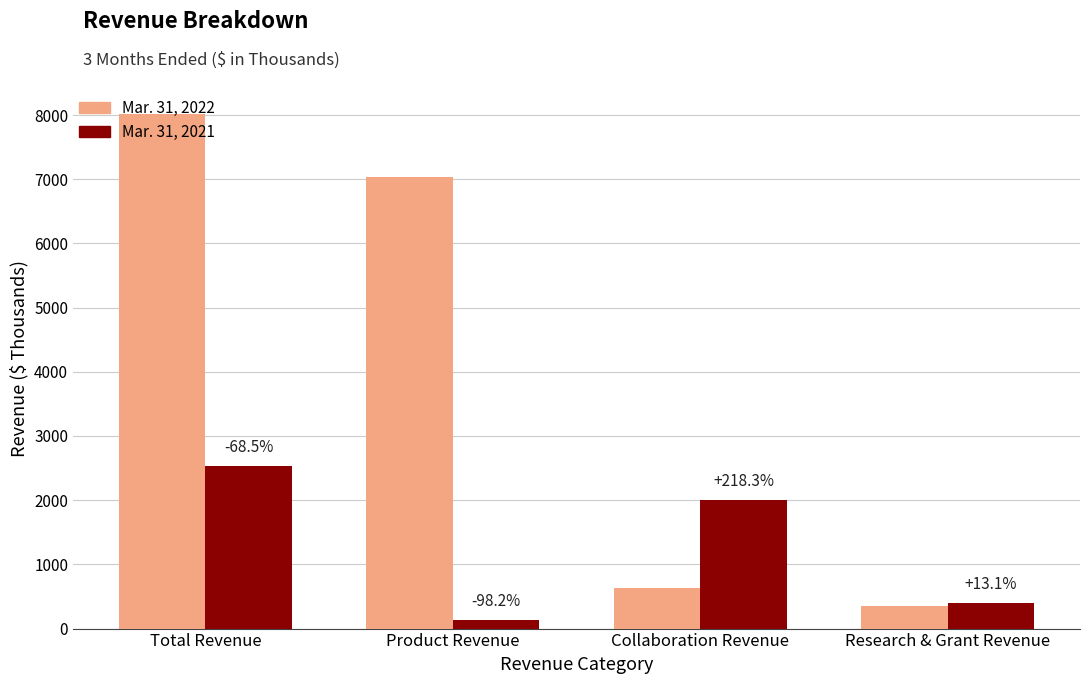

Which series has the widest spread of values?

Mar. 31, 2022